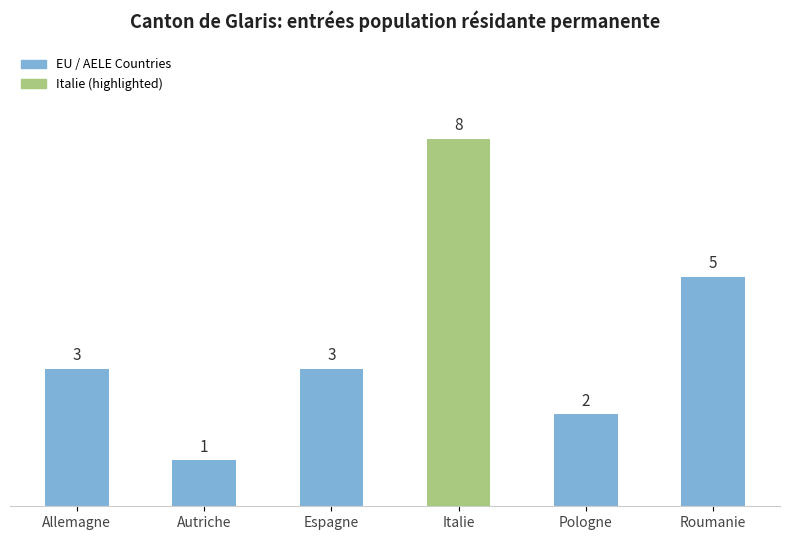

What is the value of the 5th bar from the left?

2